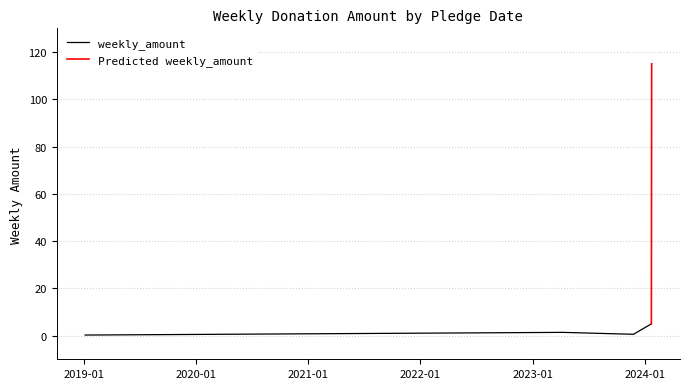

Between 2023-04-10 and 2024-01-23, which is larger?

2024-01-23